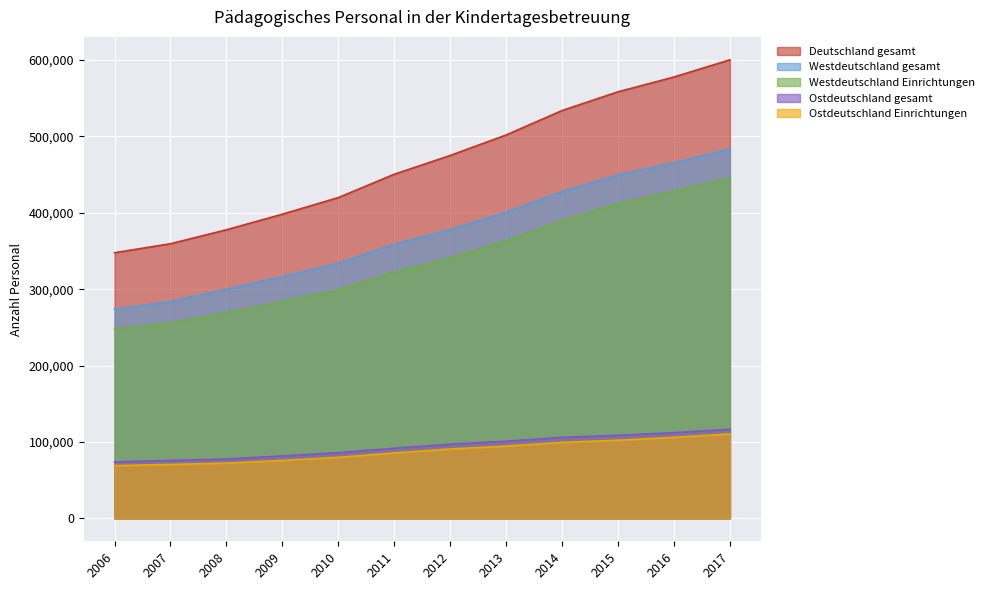

True or false: Ostdeutschland gesamt has more than 2 interior local peaks.

False